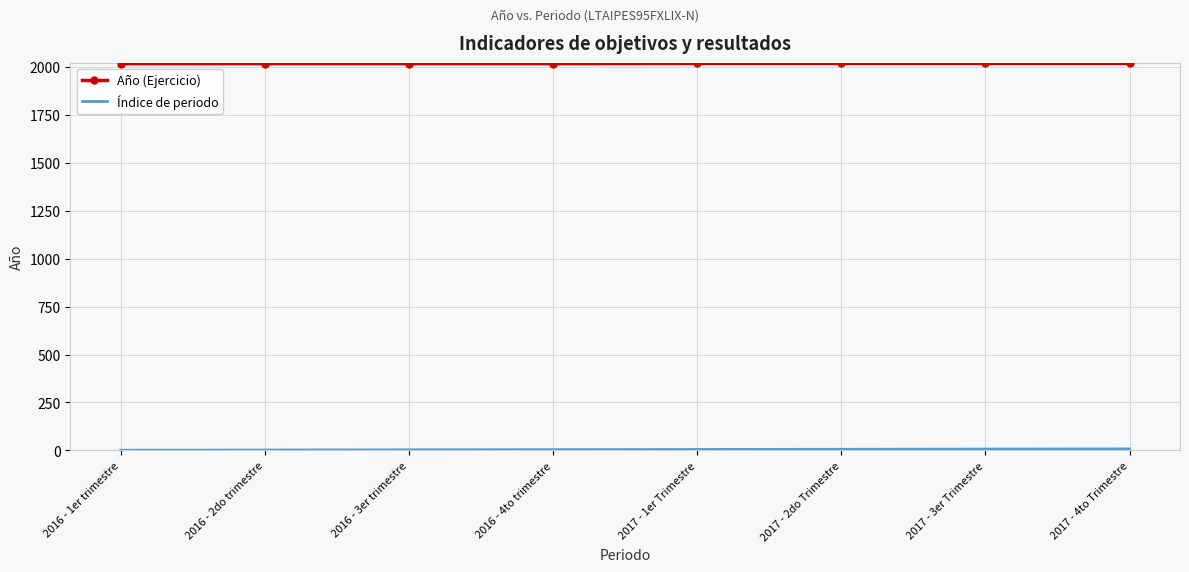

Which series has the largest total across all categories?

Año (Ejercicio)